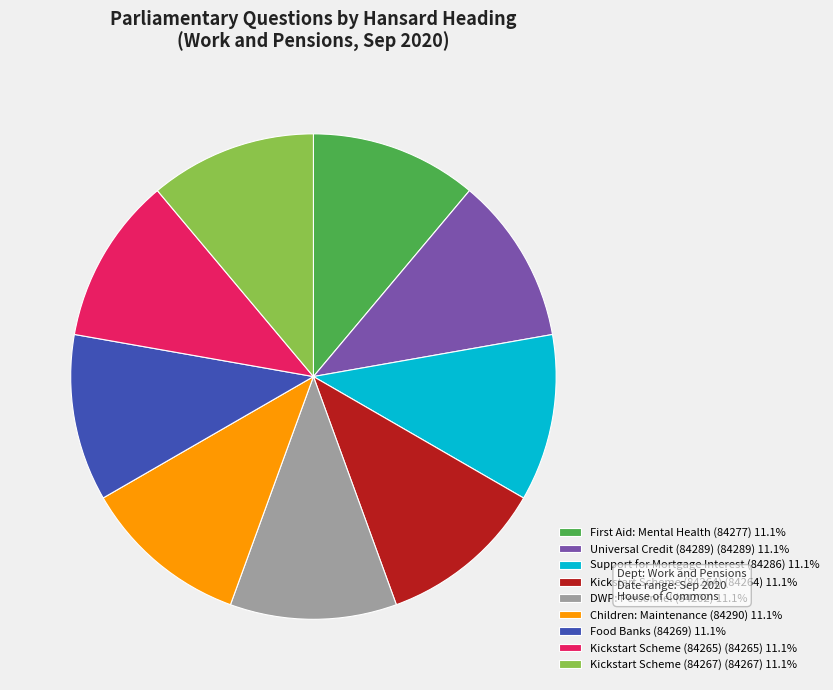

How many segments does this pie chart have?

9